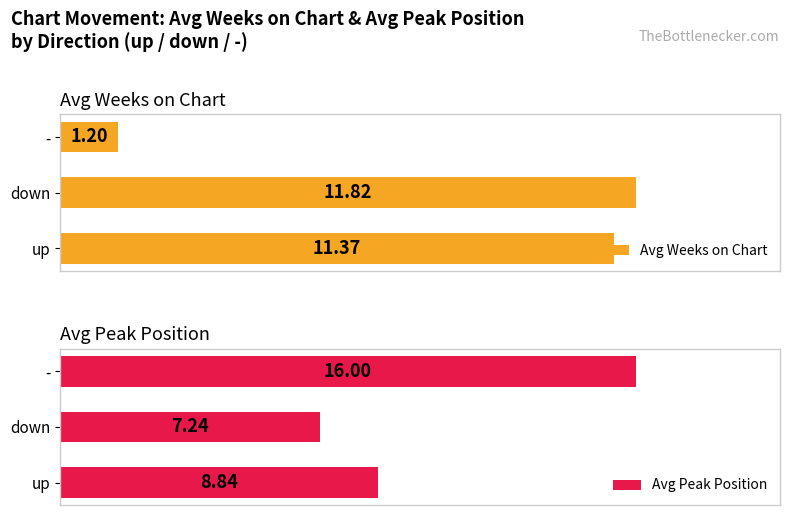

Does the chart contain stacked bars?

No